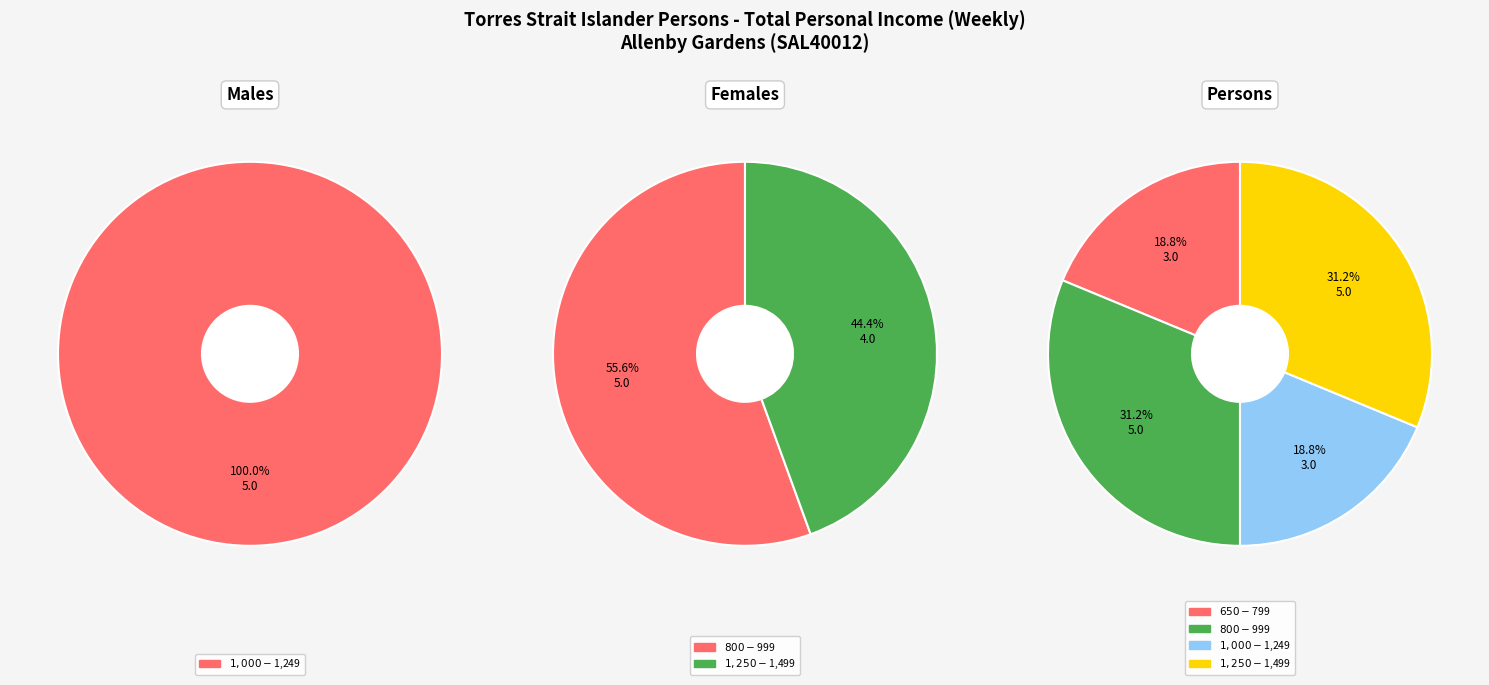

What is the majority slice?

$800-$999